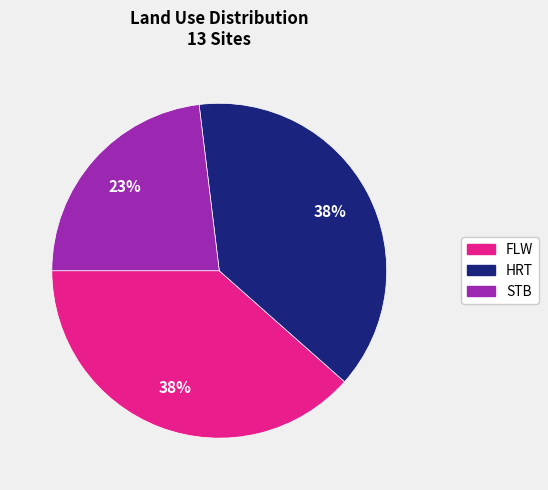

To the nearest percent, what portion does STB represent?

23%